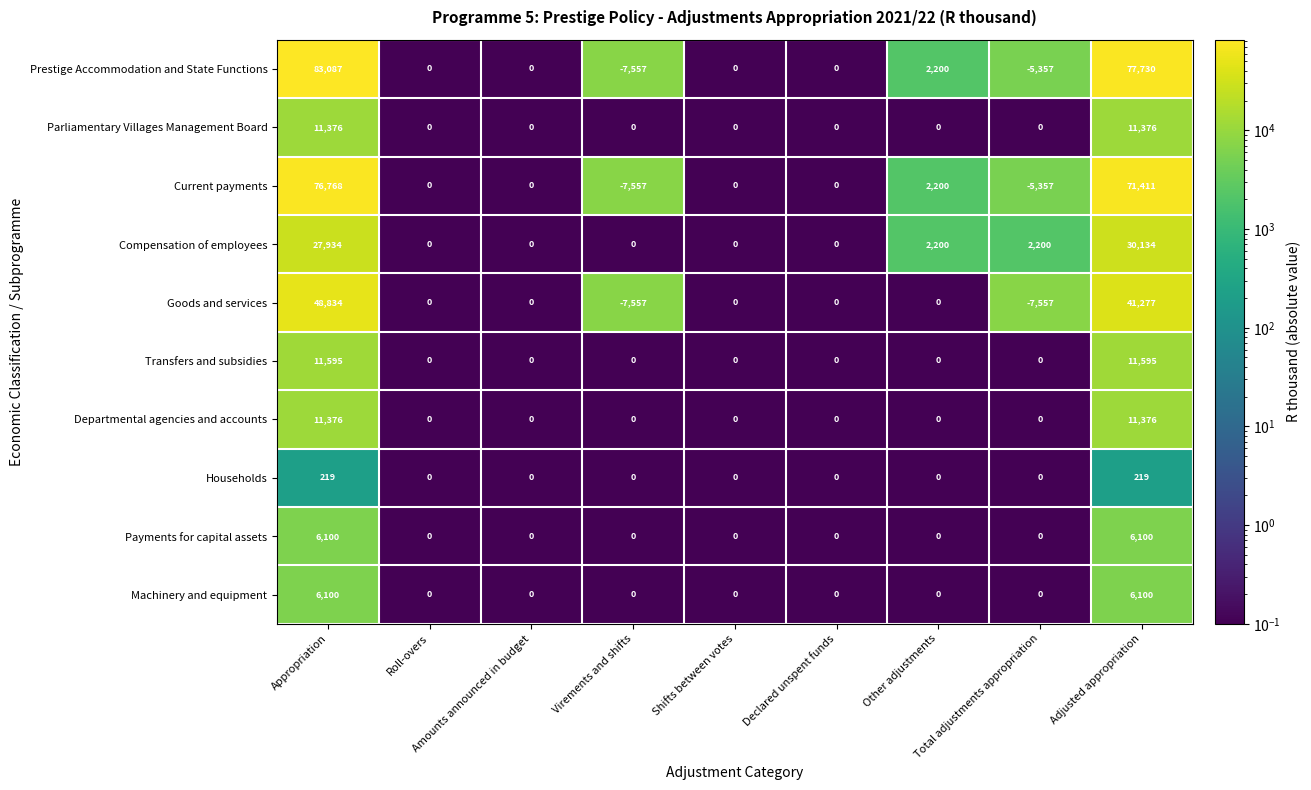

What is the difference between the maximum and minimum values in the Departmental agencies and accounts series?

11376